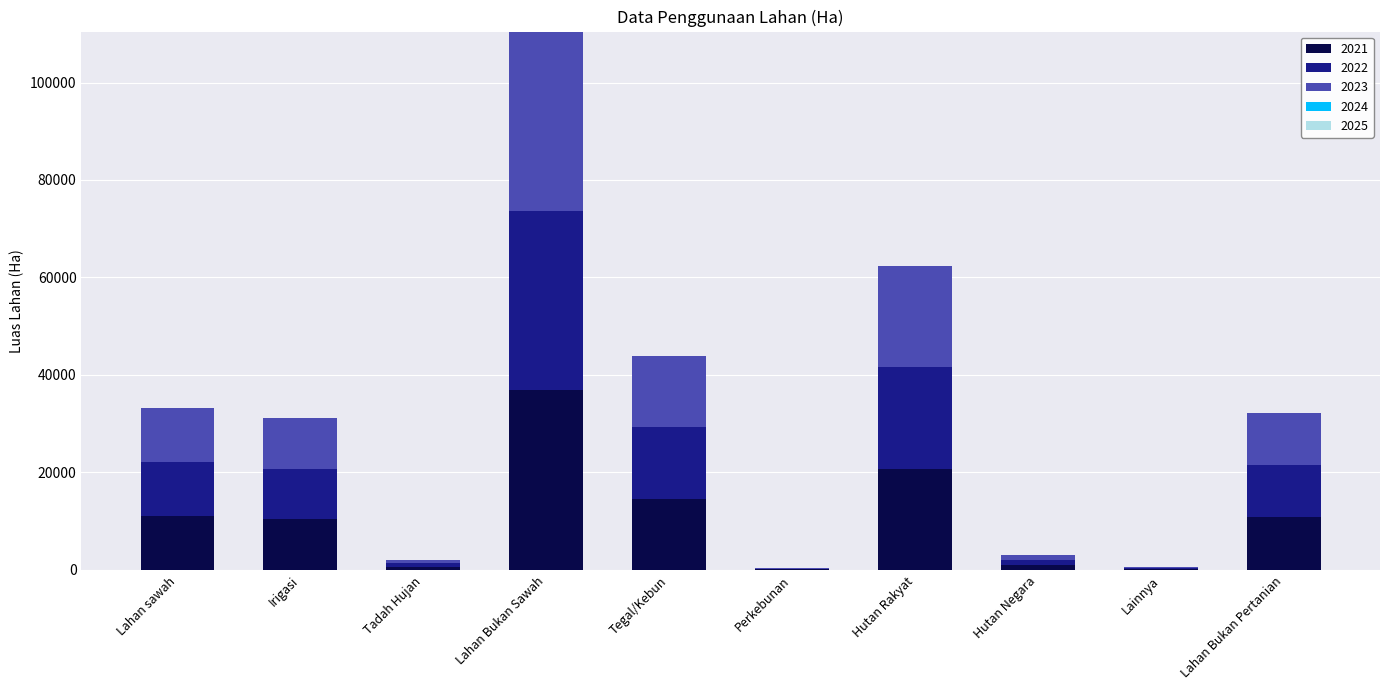

At which category is the sum across all series the highest?

Lahan Bukan Sawah